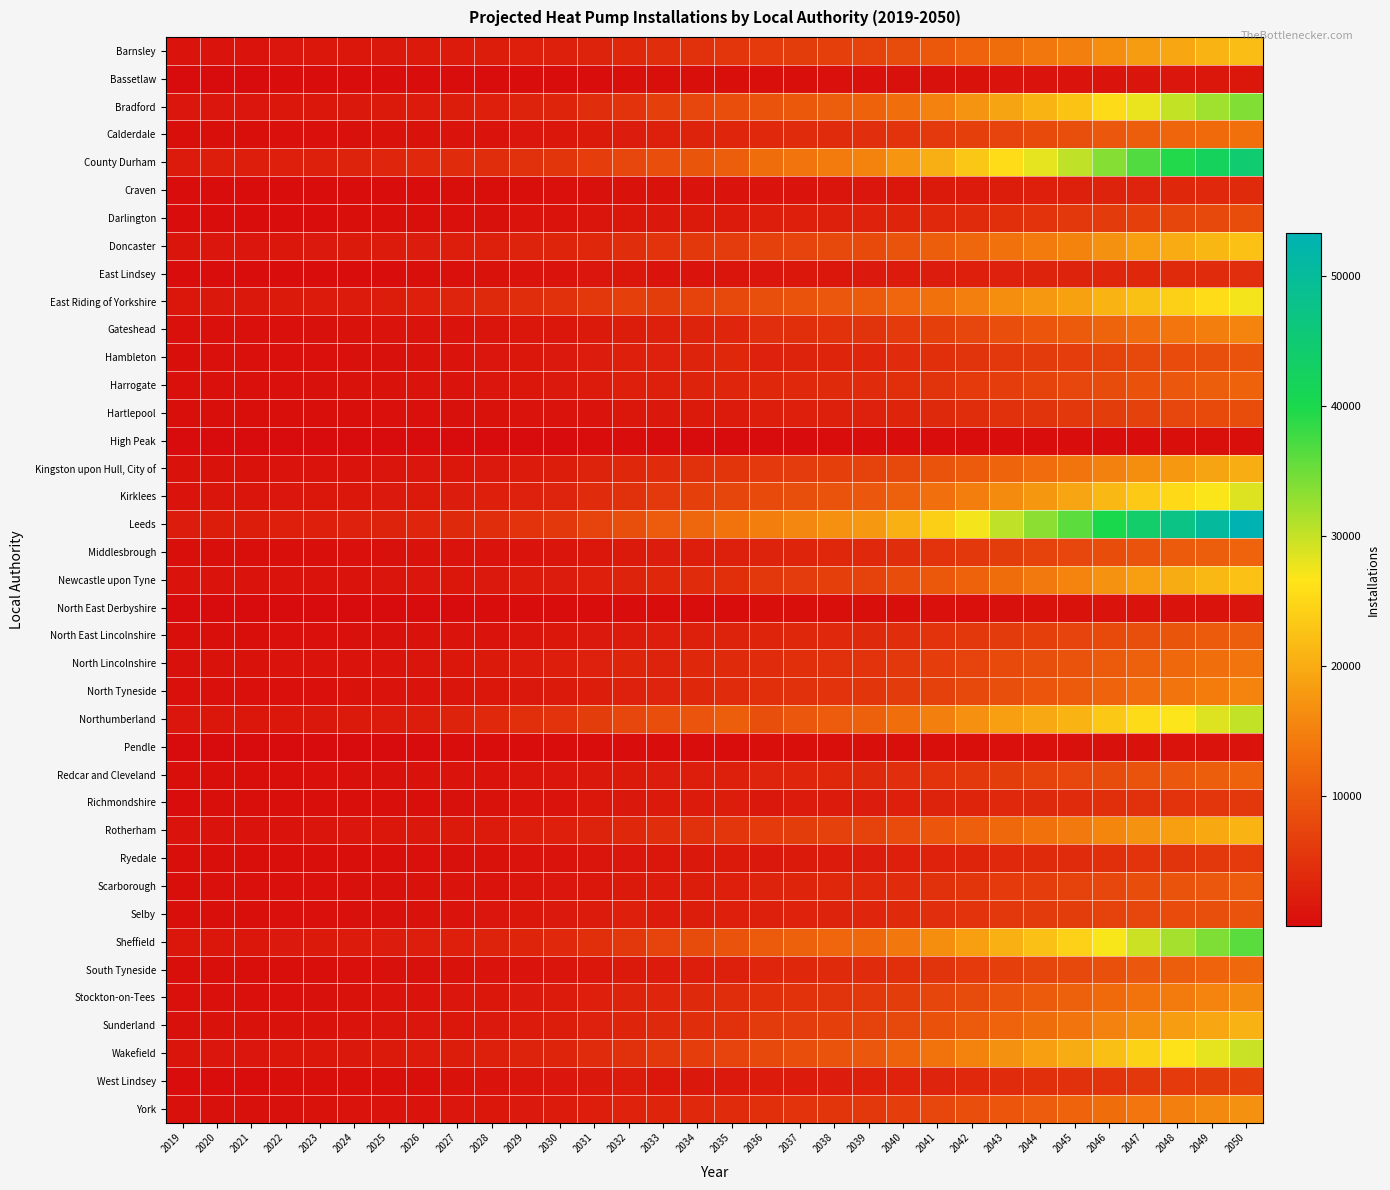

Reading left to right, what are all the values shown in this chart?

Barnsley: 2019=1095	2020=1144	2021=1129	2022=1301	2023=1426	2024=1507	2025=1646	2026=1787	2027=1990	2028=2211	2029=2460	2030=2668	2031=2946	2032=3554	2033=4362	2034=4841	2035=5452	2036=5949	2037=6392	2038=6830	2039=7299	2040=8443	2041=9959	2042=11382	2043=12648	2044=13913	2045=14953	2046=16557	2047=18149	2048=19539	2049=20834	2050=22071
Bassetlaw: 2019=107	2020=112	2021=111	2022=131	2023=151	2024=160	2025=170	2026=187	2027=218	2028=243	2029=270	2030=293	2031=294	2032=354	2033=365	2034=393	2035=441	2036=480	2037=514	2038=549	2039=564	2040=644	2041=719	2042=809	2043=896	2044=974	2045=1023	2046=1134	2047=1226	2048=1321	2049=1410	2050=1492
Bradford: 2019=1276	2020=1323	2021=1305	2022=1487	2023=1516	2024=1613	2025=1832	2026=1999	2027=2235	2028=2594	2029=2995	2030=3343	2031=4349	2032=5179	2033=6743	2034=7632	2035=8557	2036=9312	2037=9978	2038=10644	2039=11297	2040=12879	2041=15198	2042=17208	2043=19072	2044=20849	2045=22896	2046=25422	2047=27904	2048=30092	2049=32136	2050=34018
Calderdale: 2019=513	2020=531	2021=524	2022=601	2023=621	2024=658	2025=746	2026=824	2027=954	2028=1116	2029=1297	2030=1451	2031=1846	2032=2188	2033=2715	2034=3054	2035=3415	2036=3713	2037=3972	2038=4235	2039=4484	2040=5072	2041=5921	2042=6670	2043=7380	2044=8028	2045=8826	2046=9815	2047=10714	2048=11567	2049=12361	2050=13077
County Durham: 2019=2032	2020=2356	2021=2324	2022=2571	2023=2706	2024=3067	2025=3380	2026=3687	2027=4155	2028=4292	2029=4865	2030=5352	2031=6470	2032=7529	2033=8599	2034=9554	2035=10762	2036=12696	2037=13552	2038=14471	2039=15289	2040=17542	2041=20408	2042=23127	2043=25695	2044=28109	2045=30328	2046=33640	2047=36702	2048=39460	2049=42111	2050=44581
Craven: 2019=186	2020=194	2021=192	2022=212	2023=219	2024=231	2025=253	2026=283	2027=355	2028=414	2029=482	2030=541	2031=659	2032=781	2033=775	2034=864	2035=969	2036=1053	2037=1128	2038=1203	2039=1342	2040=1540	2041=1799	2042=2059	2043=2284	2044=2508	2045=2682	2046=2968	2047=3211	2048=3457	2049=3686	2050=3891
Darlington: 2019=282	2020=299	2021=295	2022=298	2023=312	2024=391	2025=456	2026=519	2027=599	2028=735	2029=851	2030=952	2031=1169	2032=1438	2033=1635	2034=1860	2035=2087	2036=2394	2037=2542	2038=2712	2039=2864	2040=3244	2041=3752	2042=4240	2043=4696	2044=5181	2045=5584	2046=6205	2047=6780	2048=7463	2049=7973	2050=8449
Doncaster: 2019=1260	2020=1318	2021=1301	2022=1533	2023=1695	2024=1797	2025=1971	2026=2141	2027=2399	2028=2686	2029=3006	2030=3279	2031=3592	2032=4316	2033=5104	2034=5629	2035=6324	2036=6893	2037=7394	2038=7894	2039=8096	2040=9245	2041=10579	2042=11883	2043=13171	2044=14321	2045=15293	2046=16974	2047=18502	2048=19953	2049=21309	2050=22611
East Lindsey: 2019=227	2020=235	2021=234	2022=259	2023=277	2024=291	2025=314	2026=386	2027=605	2028=749	2029=908	2030=1044	2031=1276	2032=1504	2033=1021	2034=1123	2035=1254	2036=1364	2037=1458	2038=1551	2039=1742	2040=1973	2041=2170	2042=2477	2043=2749	2044=3004	2045=3105	2046=3439	2047=3647	2048=3927	2049=4189	2050=4391
East Riding of Yorkshire: 2019=1565	2020=1637	2021=1617	2022=1819	2023=1939	2024=2047	2025=2229	2026=2526	2027=3216	2028=3761	2029=4369	2030=4886	2031=5728	2032=6810	2033=6407	2034=7084	2035=7943	2036=8653	2037=9277	2038=9899	2039=10361	2040=11799	2041=13208	2042=14842	2043=16451	2044=17840	2045=18807	2046=20858	2047=22432	2048=24173	2049=25808	2050=27287
Gateshead: 2019=552	2020=600	2021=592	2022=612	2023=642	2024=767	2025=869	2026=969	2027=1083	2028=1243	2029=1411	2030=1557	2031=1884	2032=2303	2033=2629	2034=2994	2035=3377	2036=4425	2037=4671	2038=4984	2039=5261	2040=5948	2041=6875	2042=7773	2043=8604	2044=9590	2045=10340	2046=11490	2047=12558	2048=13678	2049=14612	2050=15482
Hambleton: 2019=493	2020=553	2021=547	2022=585	2023=613	2024=682	2025=739	2026=800	2027=1030	2028=1279	2029=1519	2030=1720	2031=2145	2032=2493	2033=2819	2034=3108	2035=3465	2036=2776	2037=3049	2038=3256	2039=3444	2040=3979	2041=4632	2042=5245	2043=5807	2044=6095	2045=6517	2046=7218	2047=7868	2048=8228	2049=8778	2050=9294
Harrogate: 2019=550	2020=602	2021=595	2022=624	2023=653	2024=747	2025=827	2026=911	2027=1097	2028=1298	2029=1507	2030=1683	2031=2060	2032=2438	2033=2690	2034=2999	2035=3355	2036=3545	2037=3695	2038=3941	2039=4175	2040=4638	2041=5272	2042=5950	2043=6515	2044=7066	2045=7509	2046=8350	2047=9120	2048=9880	2049=10569	2050=11213
Hartlepool: 2019=333	2020=367	2021=361	2022=376	2023=395	2024=474	2025=539	2026=601	2027=675	2028=752	2029=857	2030=948	2031=1151	2032=1393	2033=1590	2034=1800	2035=2028	2036=2332	2037=2500	2038=2671	2039=2823	2040=3264	2041=3813	2042=4325	2043=4823	2044=5320	2045=5769	2046=6395	2047=6972	2048=7555	2049=8060	2050=8530
High Peak: 2019=14	2020=14	2021=14	2022=15	2023=15	2024=15	2025=16	2026=24	2027=50	2028=67	2029=85	2030=101	2031=132	2032=153	2033=83	2034=91	2035=100	2036=108	2037=114	2038=121	2039=153	2040=170	2041=188	2042=218	2043=241	2044=265	2045=270	2046=299	2047=312	2048=336	2049=358	2050=374
Kingston upon Hull, City of: 2019=788	2020=817	2021=809	2022=965	2023=996	2024=1067	2025=1237	2026=1352	2027=1496	2028=1758	2029=2045	2030=2292	2031=2936	2032=3499	2033=4274	2034=4823	2035=5405	2036=5884	2037=6304	2038=6723	2039=6996	2040=7942	2041=9247	2042=10406	2043=11523	2044=12537	2045=13572	2046=15087	2047=16533	2048=17843	2049=19060	2050=20231
Kirklees: 2019=1150	2020=1192	2021=1179	2022=1364	2023=1414	2024=1505	2025=1718	2026=1874	2027=2099	2028=2440	2029=2822	2030=3147	2031=4011	2032=4777	2033=5897	2034=6655	2035=7464	2036=8124	2037=8710	2038=9290	2039=9752	2040=11116	2041=12978	2042=14650	2043=16228	2044=17694	2045=19255	2046=21383	2047=23403	2048=25242	2049=26956	2050=28557
Leeds: 2019=2160	2020=2238	2021=2213	2022=2525	2023=2573	2024=2741	2025=3133	2026=3403	2027=3764	2028=4362	2029=5028	2030=5603	2031=7301	2032=8704	2033=10518	2034=11964	2035=13442	2036=14654	2037=15731	2038=16792	2039=17801	2040=20505	2041=24120	2042=27384	2043=30393	2044=33280	2045=36072	2046=39967	2047=43790	2048=47164	2049=50311	2050=53299
Middlesbrough: 2019=435	2020=479	2021=472	2022=484	2023=508	2024=618	2025=707	2026=793	2027=883	2028=996	2029=1133	2030=1252	2031=1520	2032=1854	2033=2117	2034=2407	2035=2713	2036=3097	2037=3320	2038=3546	2039=3748	2040=4337	2041=5067	2042=5751	2043=6412	2044=7093	2045=7693	2046=8523	2047=9291	2048=10130	2049=10806	2050=11437
Newcastle upon Tyne: 2019=860	2020=898	2021=885	2022=882	2023=924	2024=1072	2025=1199	2026=1322	2027=1452	2028=1730	2029=1930	2030=2096	2031=2492	2032=3120	2033=3570	2034=4127	2035=4668	2036=5772	2037=6316	2038=6760	2039=7153	2040=8451	2041=9960	2042=11326	2043=12699	2044=14121	2045=15378	2046=17000	2047=18509	2048=20078	2049=21400	2050=22638
North East Derbyshire: 2019=47	2020=49	2021=48	2022=54	2023=54	2024=57	2025=65	2026=75	2027=100	2028=123	2029=147	2030=168	2031=226	2032=268	2033=248	2034=283	2035=319	2036=348	2037=373	2038=398	2039=425	2040=491	2041=560	2042=636	2043=707	2044=772	2045=825	2046=913	2047=990	2048=1065	2049=1136	2050=1198
North East Lincolnshire: 2019=482	2020=503	2021=497	2022=575	2023=605	2024=641	2025=724	2026=796	2027=920	2028=1072	2029=1236	2030=1376	2031=1705	2032=2035	2033=2386	2034=2679	2035=3007	2036=3273	2037=3508	2038=3743	2039=3855	2040=4385	2041=5024	2042=5630	2043=6234	2044=6762	2045=7309	2046=8119	2047=8848	2048=9545	2049=10196	2050=10802
North Lincolnshire: 2019=734	2020=765	2021=755	2022=861	2023=927	2024=979	2025=1072	2026=1211	2027=1534	2028=1797	2029=2090	2030=2337	2031=2753	2032=3275	2033=3126	2034=3464	2035=3884	2036=4230	2037=4534	2038=4837	2039=5076	2040=5780	2041=6501	2042=7325	2043=8120	2044=8830	2045=9294	2046=10307	2047=11134	2048=12002	2049=12810	2050=13554
North Tyneside: 2019=537	2020=578	2021=571	2022=578	2023=607	2024=775	2025=912	2026=1040	2027=1182	2028=1420	2029=1640	2030=1831	2031=2248	2032=2775	2033=3164	2034=3612	2035=4066	2036=4623	2037=4802	2038=5128	2039=5414	2040=6071	2041=6969	2042=7887	2043=8685	2044=9593	2045=10306	2046=11453	2047=12518	2048=13575	2049=14505	2050=15372
Northumberland: 2019=1267	2020=1439	2021=1421	2022=1541	2023=1620	2024=1836	2025=2023	2026=2208	2027=2929	2028=3756	2029=4503	2030=5138	2031=6465	2032=7552	2033=8548	2034=9443	2035=10530	2036=8799	2037=9789	2038=10448	2039=11032	2040=12734	2041=14844	2042=16800	2043=18628	2044=19645	2045=21001	2046=23301	2047=25433	2048=26774	2049=28575	2050=30262
Pendle: 2019=68	2020=71	2021=71	2022=81	2023=89	2024=94	2025=100	2026=111	2027=141	2028=162	2029=186	2030=207	2031=229	2032=272	2033=260	2034=281	2035=314	2036=340	2037=363	2038=386	2039=395	2040=441	2041=481	2042=534	2043=587	2044=633	2045=658	2046=731	2047=785	2048=847	2049=907	2050=961
Redcar and Cleveland: 2019=438	2020=494	2021=488	2022=524	2023=551	2024=641	2025=716	2026=792	2027=912	2028=1018	2029=1169	2030=1300	2031=1587	2032=1884	2033=2145	2034=2403	2035=2701	2036=3173	2037=3408	2038=3637	2039=3841	2040=4390	2041=5104	2042=5776	2043=6419	2044=7032	2045=7591	2046=8431	2047=9209	2048=9876	2049=10548	2050=11175
Richmondshire: 2019=292	2020=335	2021=332	2022=366	2023=383	2024=417	2025=446	2026=475	2027=650	2028=827	2029=993	2030=1134	2031=1429	2032=1639	2033=1850	2034=2022	2035=2250	2036=1633	2037=1890	2038=2020	2039=2135	2040=2512	2041=2945	2042=3338	2043=3702	2044=3835	2045=4064	2046=4501	2047=4904	2048=5089	2049=5429	2050=5747
Rotherham: 2019=960	2020=1005	2021=991	2022=1158	2023=1239	2024=1318	2025=1478	2026=1608	2027=1792	2028=2042	2029=2319	2030=2556	2031=3035	2032=3640	2033=4383	2034=4904	2035=5515	2036=6015	2037=6452	2038=6892	2039=7210	2040=8271	2041=9622	2042=10885	2043=12076	2044=13186	2045=14129	2046=15670	2047=17138	2048=18473	2049=19715	2050=20921
Ryedale: 2019=350	2020=394	2021=390	2022=418	2023=440	2024=474	2025=506	2026=543	2027=659	2028=747	2029=859	2030=956	2031=1164	2032=1343	2033=1484	2034=1635	2035=1830	2036=1678	2037=1851	2038=1979	2039=2104	2040=2472	2041=2892	2042=3284	2043=3660	2044=3905	2045=4195	2046=4634	2047=5038	2048=5300	2049=5650	2050=5976
Scarborough: 2019=492	2020=548	2021=544	2022=589	2023=619	2024=682	2025=740	2026=801	2027=930	2028=1020	2029=1164	2030=1283	2031=1544	2032=1792	2033=2017	2034=2231	2035=2498	2036=3063	2037=3271	2038=3487	2039=3681	2040=4151	2041=4784	2042=5395	2043=5969	2044=6520	2045=7003	2046=7788	2047=8508	2048=9238	2049=9877	2050=10473
Selby: 2019=506	2020=529	2021=521	2022=578	2023=617	2024=652	2025=702	2026=810	2027=1092	2028=1295	2029=1519	2030=1711	2031=2031	2032=2414	2033=1988	2034=2205	2035=2477	2036=2692	2037=2891	2038=3087	2039=3360	2040=3877	2041=4388	2042=5012	2043=5574	2044=6110	2045=6421	2046=7098	2047=7638	2048=8213	2049=8754	2050=9214
Sheffield: 2019=1504	2020=1560	2021=1544	2022=1756	2023=1814	2024=1925	2025=2175	2026=2351	2027=2566	2028=2932	2029=3335	2030=3684	2031=4634	2032=5542	2033=7390	2034=8351	2035=9368	2036=10206	2037=10945	2038=11675	2039=12190	2040=13931	2041=16391	2042=18481	2043=20482	2044=22325	2045=24330	2046=27019	2047=29636	2048=31956	2049=34124	2050=36199
South Tyneside: 2019=399	2020=435	2021=429	2022=439	2023=461	2024=564	2025=648	2026=731	2027=819	2028=948	2029=1081	2030=1194	2031=1452	2032=1789	2033=2042	2034=2331	2035=2628	2036=3444	2037=3629	2038=3870	2039=4086	2040=4605	2041=5315	2042=6010	2043=6647	2044=7443	2045=8019	2046=8921	2047=9751	2048=10642	2049=11372	2050=12052
Stockton-on-Tees: 2019=578	2020=626	2021=616	2022=627	2023=659	2024=834	2025=976	2026=1112	2027=1271	2028=1516	2029=1754	2030=1961	2031=2410	2032=2957	2033=3372	2034=3833	2035=4311	2036=4659	2037=4944	2038=5282	2039=5582	2040=6383	2041=7411	2042=8398	2043=9324	2044=10221	2045=11051	2046=12260	2047=13377	2048=14357	2049=15323	2050=16226
Sunderland: 2019=693	2020=759	2021=747	2022=778	2023=812	2024=1012	2025=1176	2026=1333	2027=1504	2028=1743	2029=2010	2030=2235	2031=2736	2032=3342	2033=3803	2034=4316	2035=4851	2036=6061	2037=6339	2038=6757	2039=7128	2040=7955	2041=9137	2042=10313	2043=11369	2044=12661	2045=13614	2046=15157	2047=16584	2048=18300	2049=19571	2050=20753
Wakefield: 2019=1234	2020=1287	2021=1270	2022=1479	2023=1568	2024=1667	2025=1881	2026=2049	2027=2290	2028=2622	2029=2999	2030=3318	2031=4062	2032=4862	2033=5807	2034=6539	2035=7350	2036=8017	2037=8605	2038=9193	2039=9843	2040=11332	2041=13369	2042=15255	2043=16938	2044=18622	2045=20049	2046=22213	2047=24384	2048=26262	2049=28015	2050=29691
West Lindsey: 2019=306	2020=321	2021=317	2022=349	2023=375	2024=393	2025=423	2026=516	2027=796	2028=981	2029=1185	2030=1361	2031=1671	2032=1971	2033=1428	2034=1576	2035=1764	2036=1916	2037=2053	2038=2186	2039=2497	2040=2839	2041=3201	2042=3683	2043=4091	2044=4497	2045=4702	2046=5204	2047=5570	2048=5993	2049=6393	2050=6707
York: 2019=683	2020=734	2021=722	2022=736	2023=769	2024=908	2025=1026	2026=1141	2027=1307	2028=1550	2029=1773	2030=1967	2031=2391	2032=2910	2033=3312	2034=3752	2035=4220	2036=4688	2037=5028	2038=5369	2039=5675	2040=6534	2041=7614	2042=8628	2043=9598	2044=10521	2045=11384	2046=12614	2047=13753	2048=14969	2049=15974	2050=16911